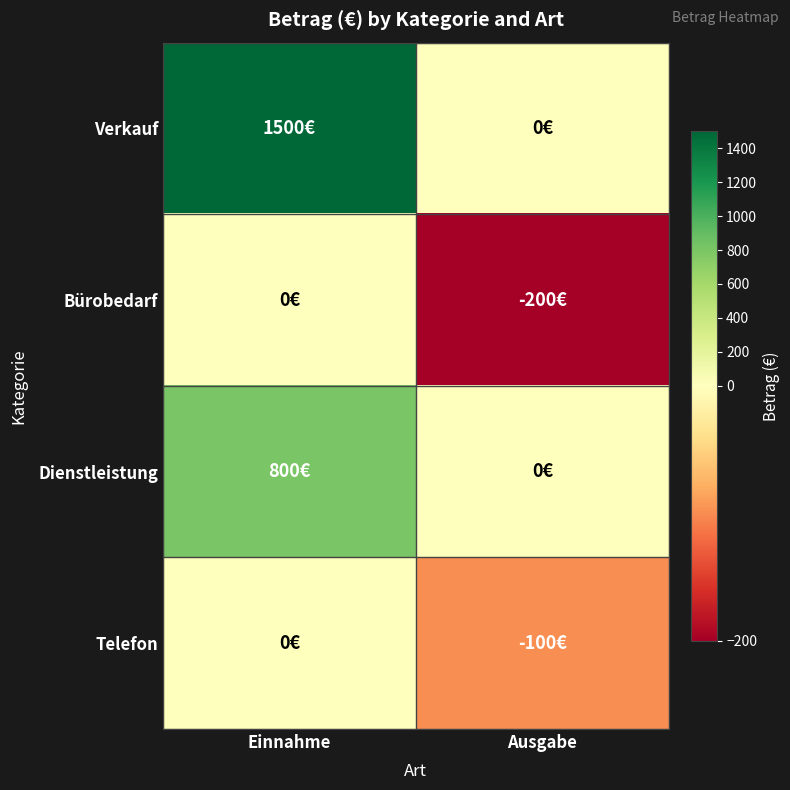

Between Ausgabe and Einnahme, which is larger?

Einnahme